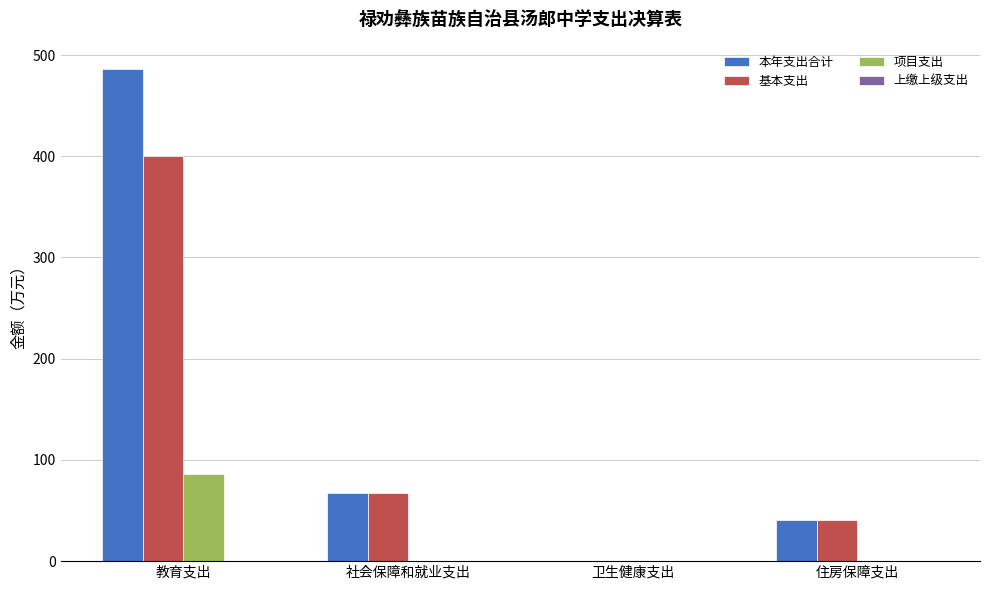

The 本年支出合计 series shows 486.2 at 教育支出. True or false?

True